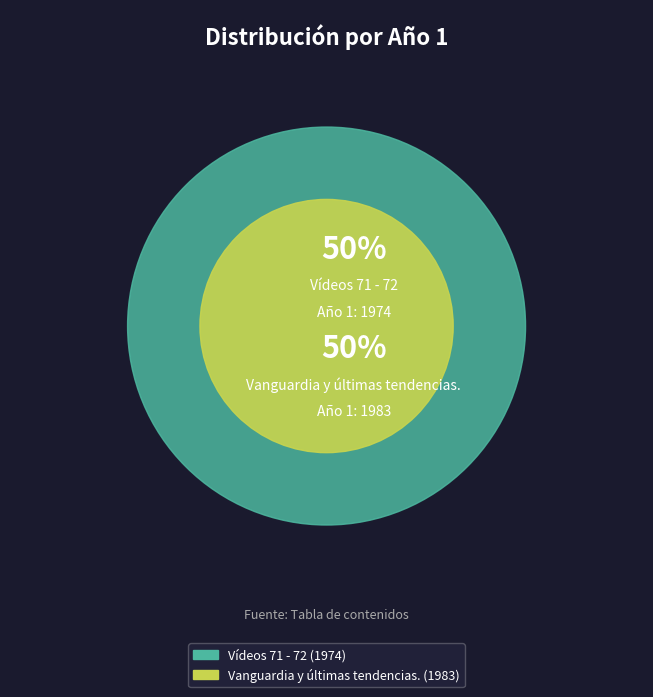

Is it true that Vídeos 71 - 72 is 38% of the pie?

False